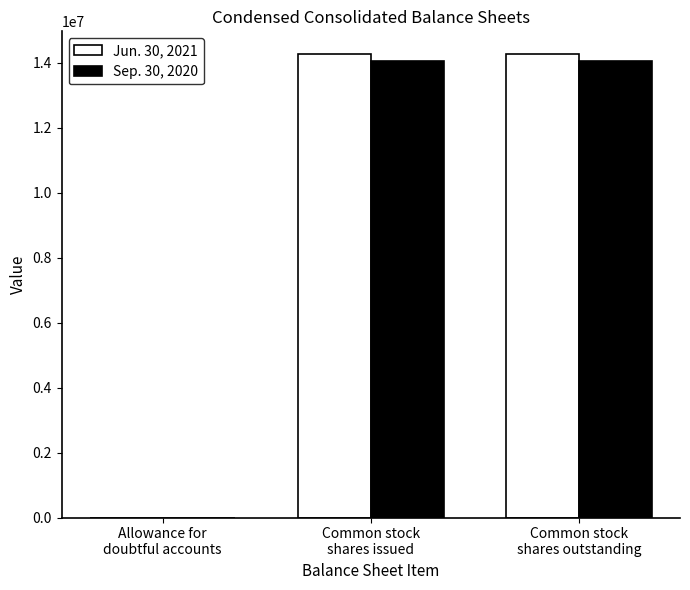

True or false: Sep. 30, 2020 has a value of 14063172 at Common stock
shares issued.

True